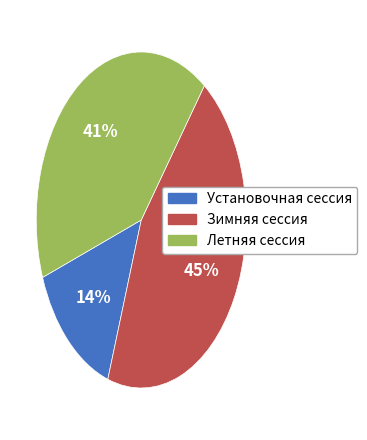

Is it true that Зимняя сессия is 30% of the pie?

False